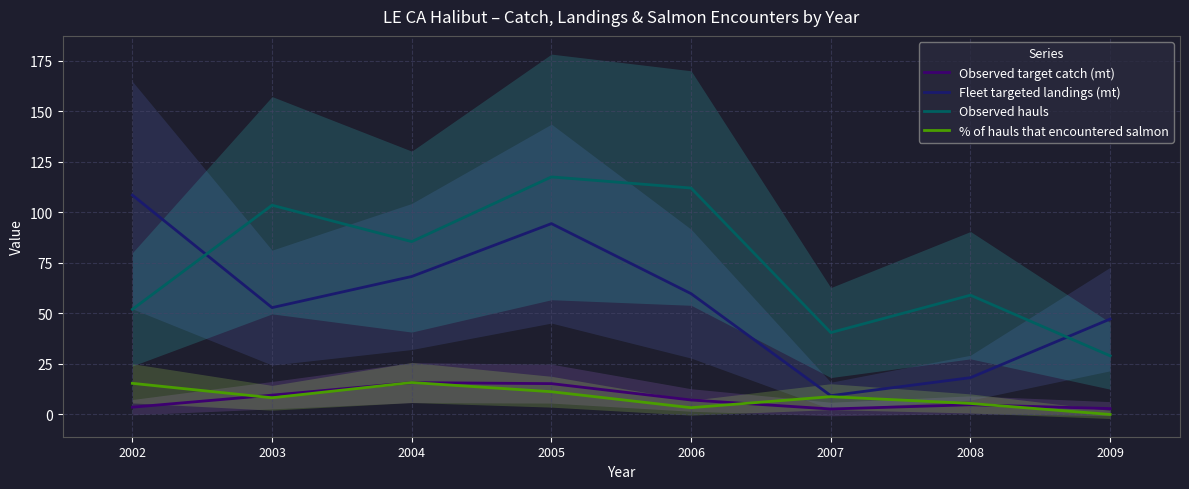

Rank the series at 2005 from lowest to highest value.

% of hauls that encountered salmon, Observed target catch (mt), Fleet targeted landings (mt), Observed hauls